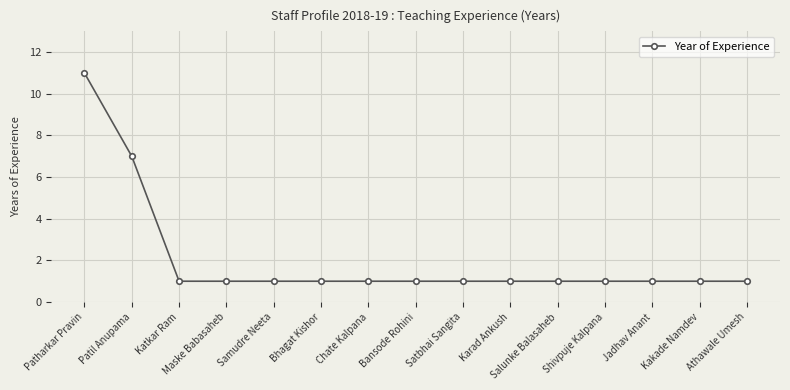

Which label corresponds to the largest value in the chart?

Patharkar Pravin